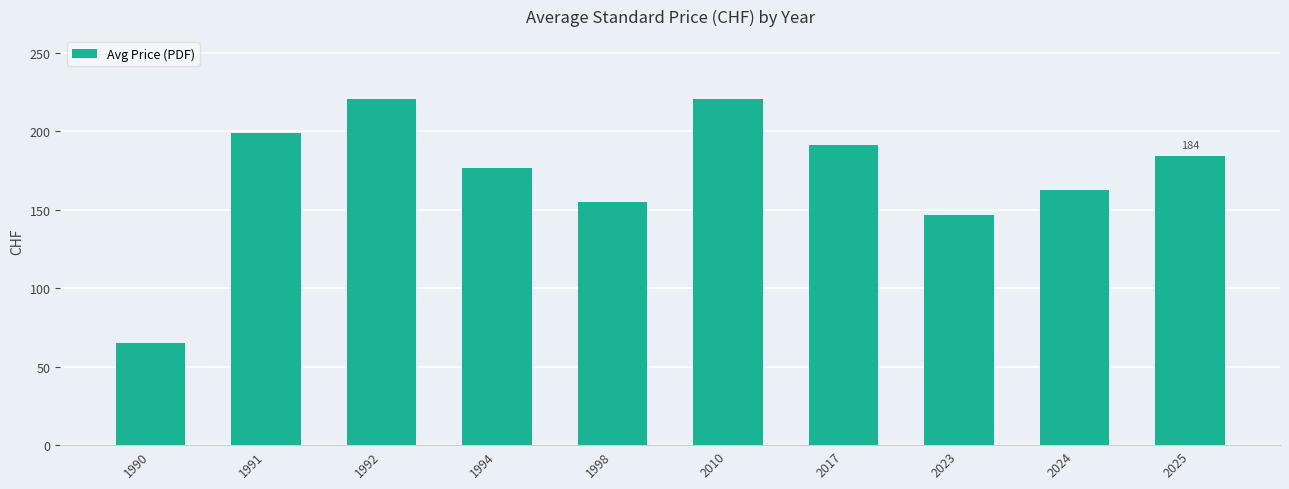

What is the minimum value shown in the chart?

65.0